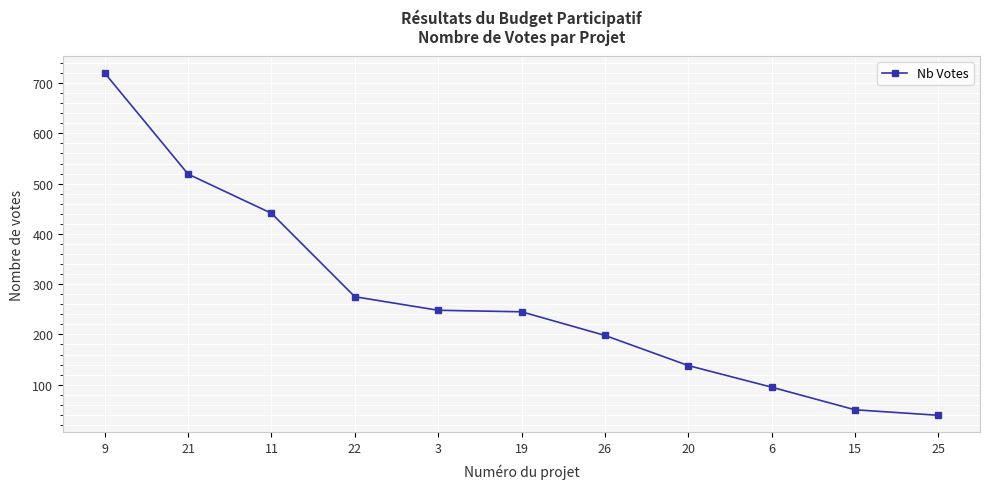

Which category has the highest value across all series?

9